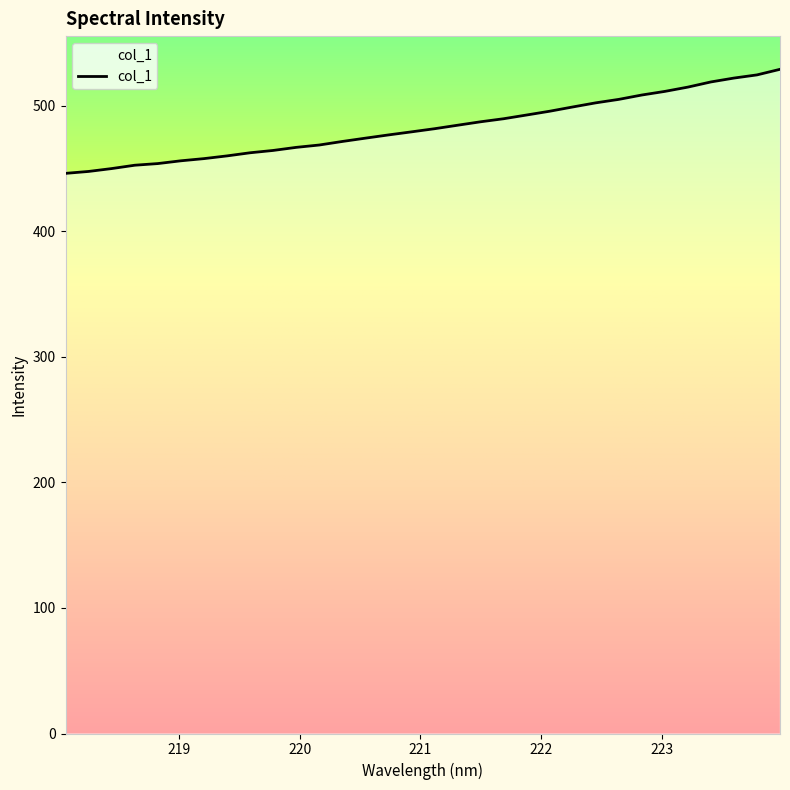

Where is the data nearest to the value 487?

221.4993